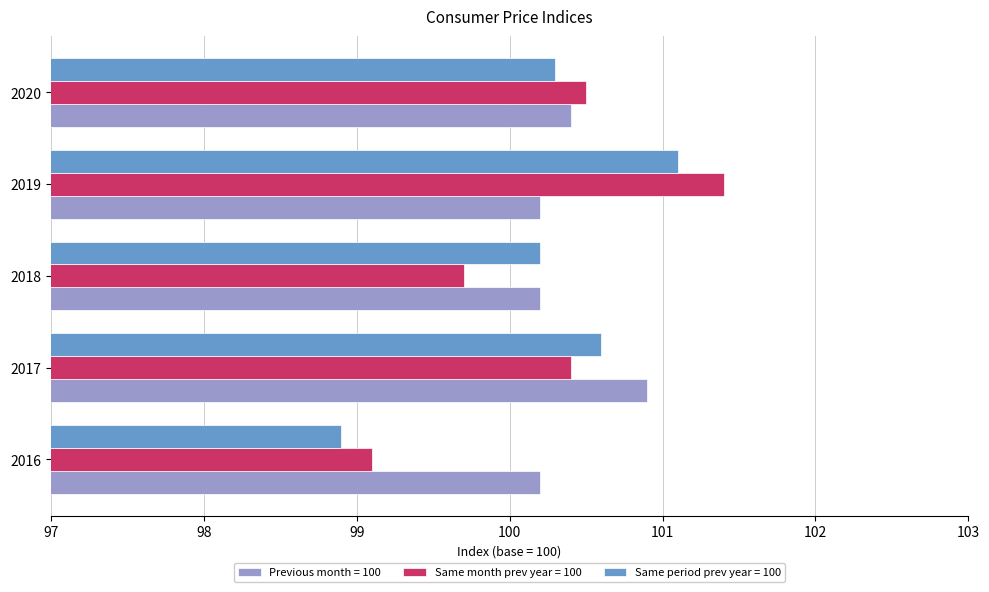

At which label does Same month prev year = 100 reach its peak?

2019